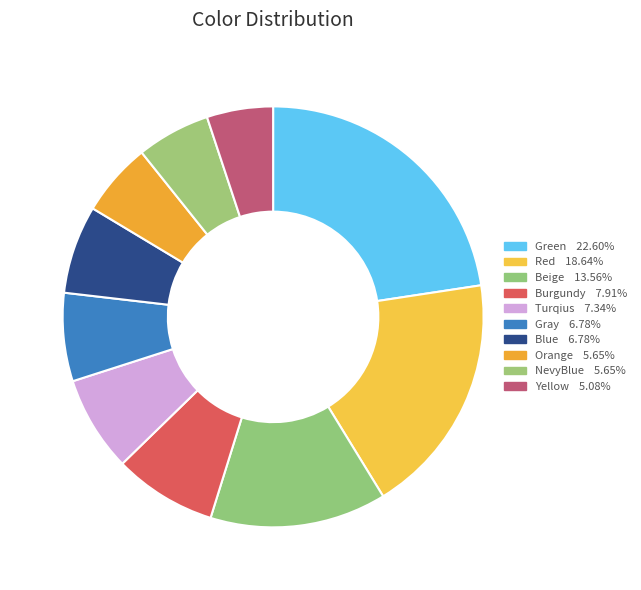

How many slices are in this pie chart?

10